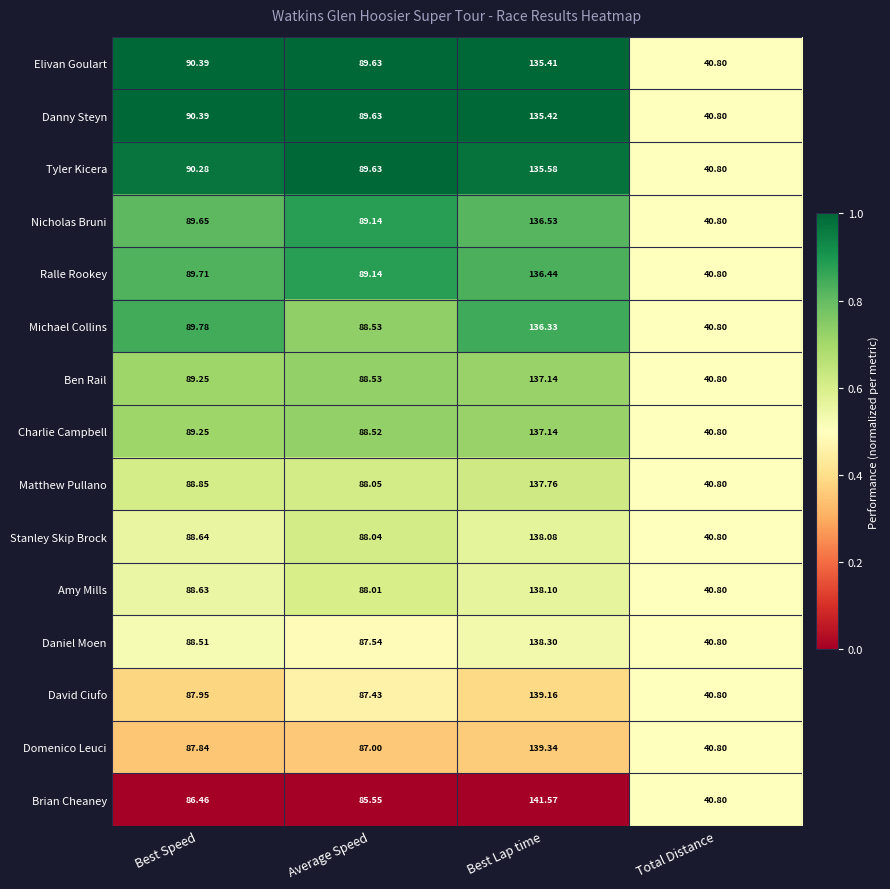

Where does the Matthew Pullano series first go above 88?

Best Speed